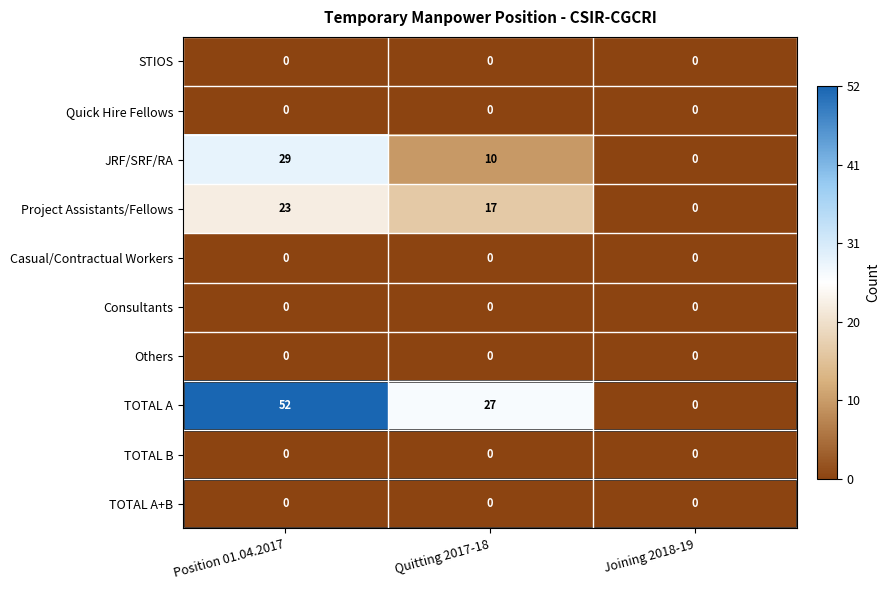

Which series has the widest spread of values?

TOTAL A